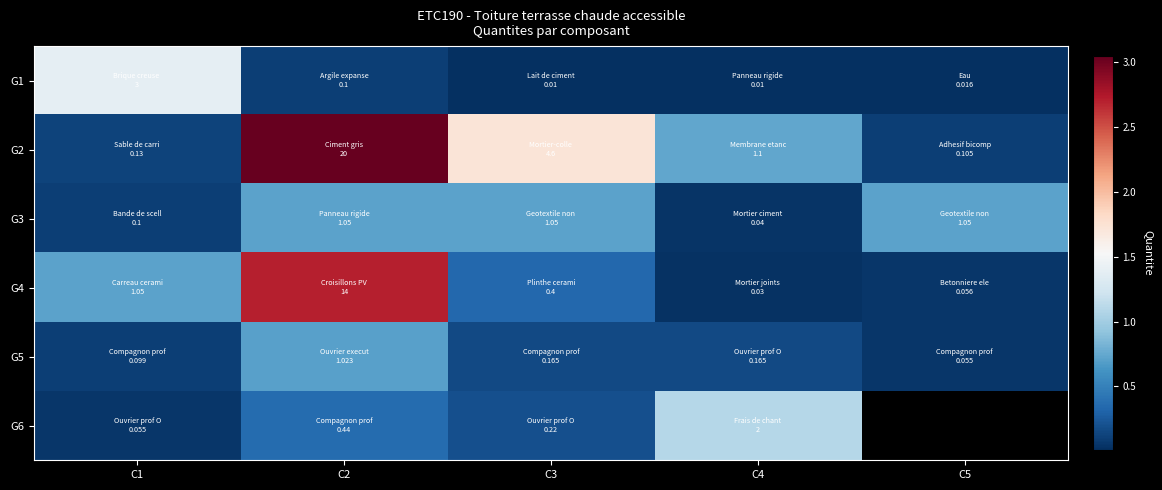

At which category is the sum across all series the highest?

C2